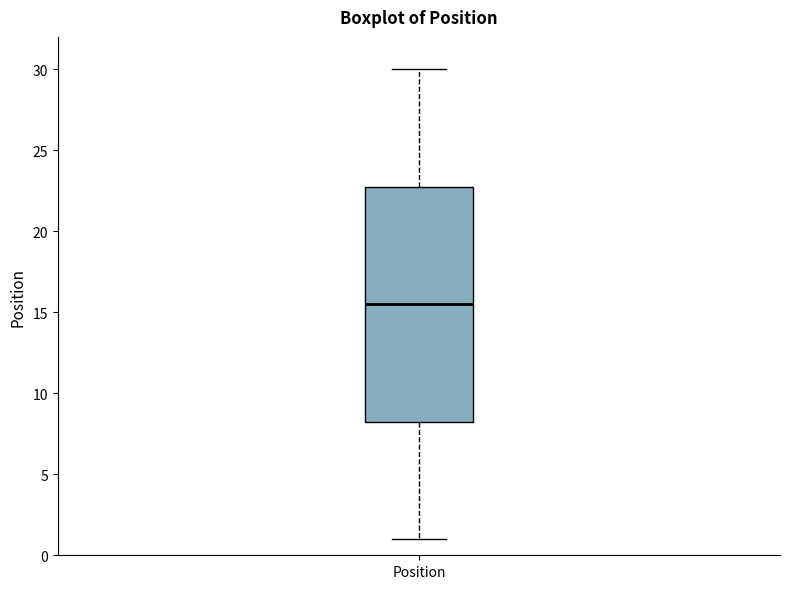

Read this box plot against the y-axis: the position of the median line, the range covered by the box, and the ends of both whiskers. The values are not printed on the chart, so give them approximately, as read against the axis.

median 15.5, box 8.5 to 23.0, whiskers 1.0 to 30.0